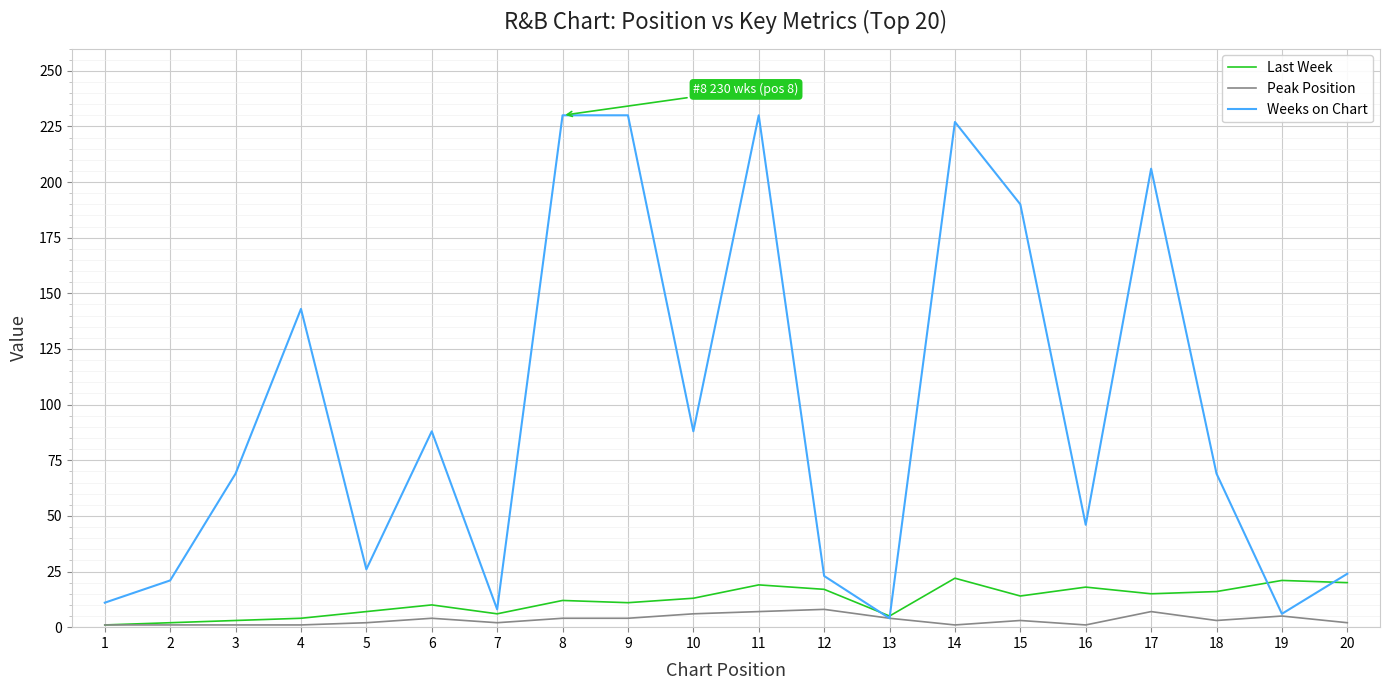

Which series has the largest range (max minus min)?

Weeks on Chart